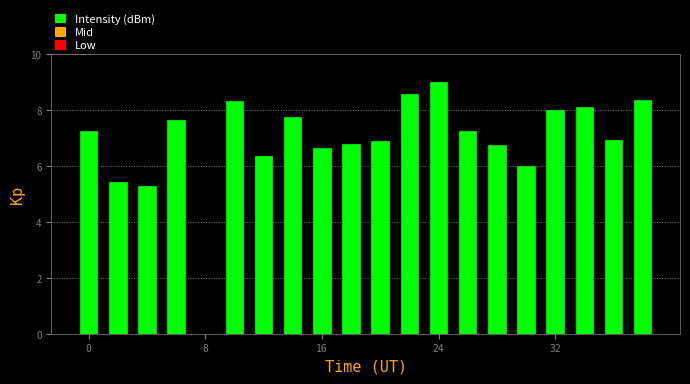

What is the greatest value displayed?

9.0